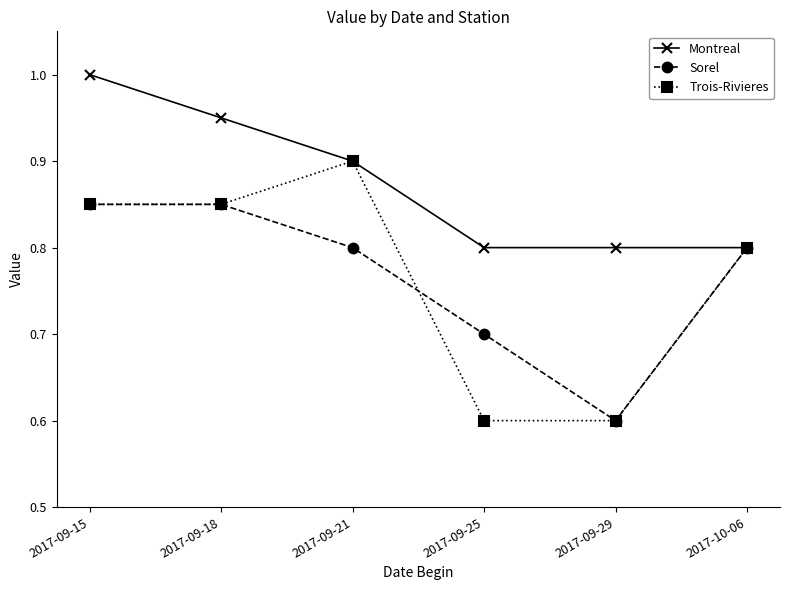

At which category is the sum across all series the highest?

2017-09-15